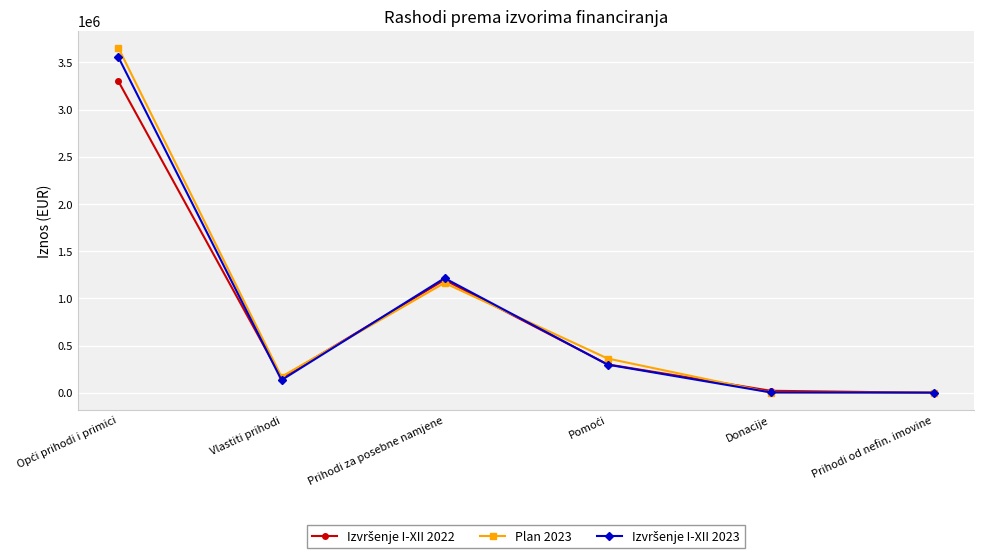

At which category does Plan 2023 reach its first local valley?

Vlastiti prihodi